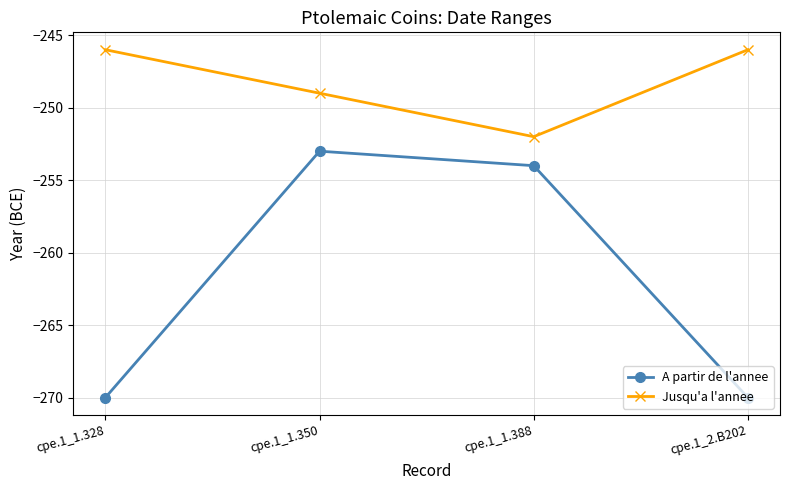

In Jusqu'a l'annee, how many points are lower than both neighbors (excluding endpoints)?

1